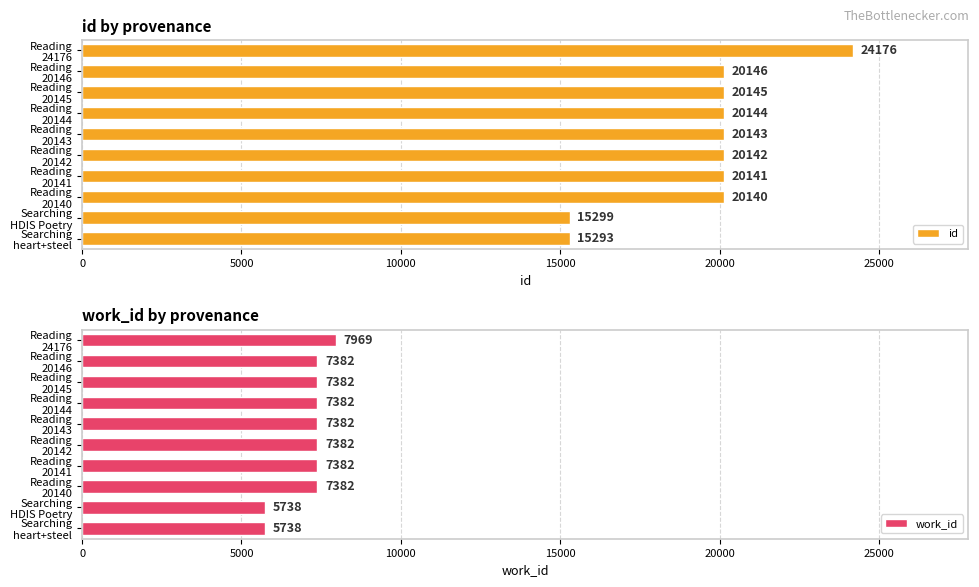

What is the difference between the second highest and minimum values in the id series?

4853